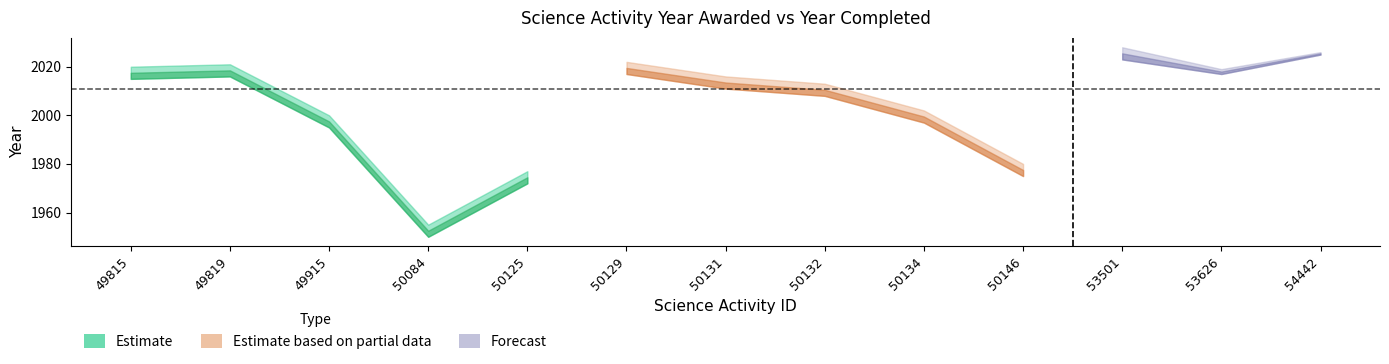

What is the total value across all series at 53501?

2023